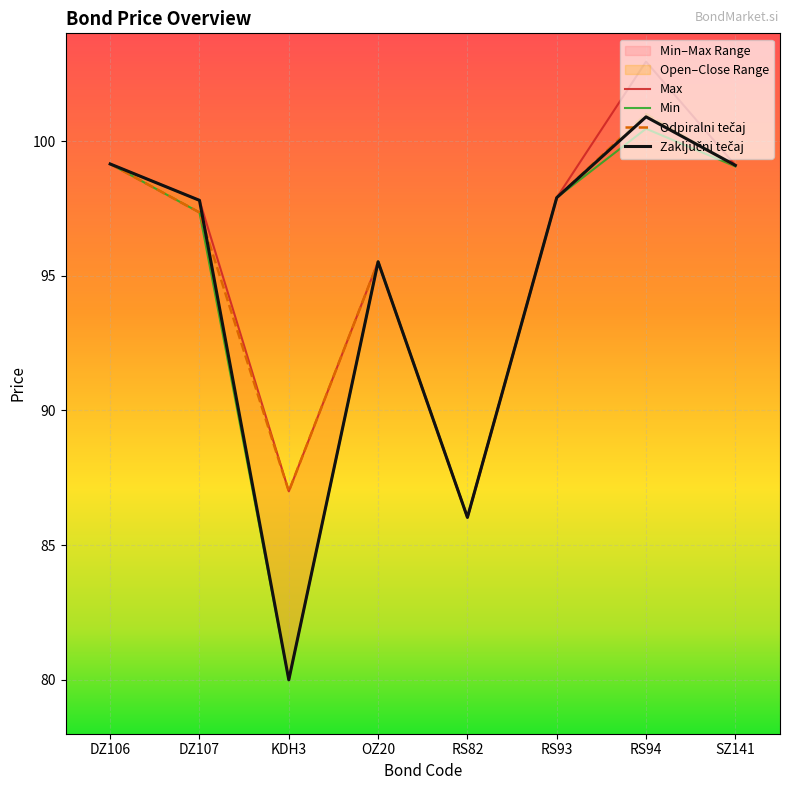

Reading left to right, extract all data points from this chart.

Max: DZ106=99.2	DZ107=97.8	KDH3=87.0	OZ20=95.5	RS82=86.0	RS93=97.9	RS94=103.0	SZ141=99.1
Min: DZ106=99.2	DZ107=97.3	KDH3=80.0	OZ20=95.5	RS82=86.0	RS93=97.9	RS94=100.5	SZ141=99.1
Odpiralni tečaj: DZ106=99.2	DZ107=97.3	KDH3=87.0	OZ20=95.5	RS82=86.0	RS93=97.9	RS94=101.0	SZ141=99.1
Zaključni tečaj: DZ106=99.2	DZ107=97.8	KDH3=80.0	OZ20=95.5	RS82=86.0	RS93=97.9	RS94=100.9	SZ141=99.1